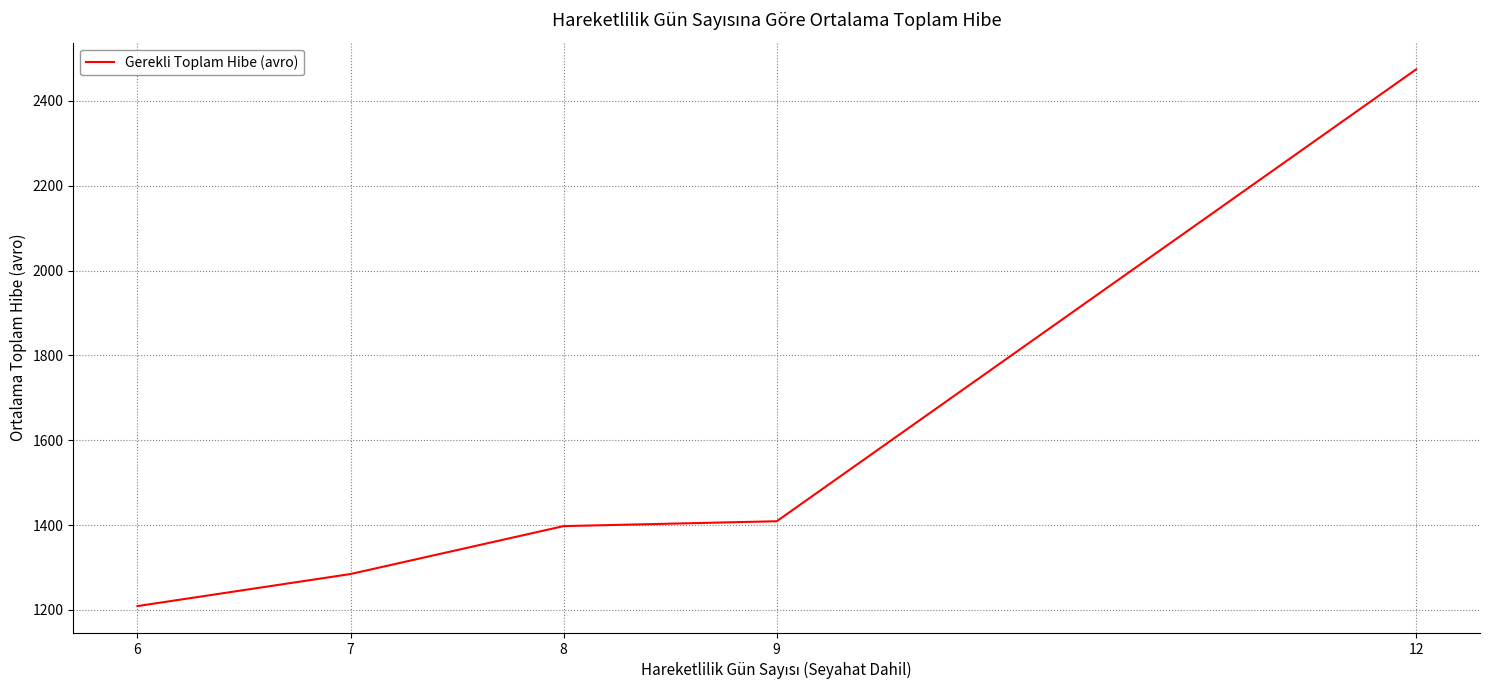

The value at 7 is 1284.6. True or false?

True